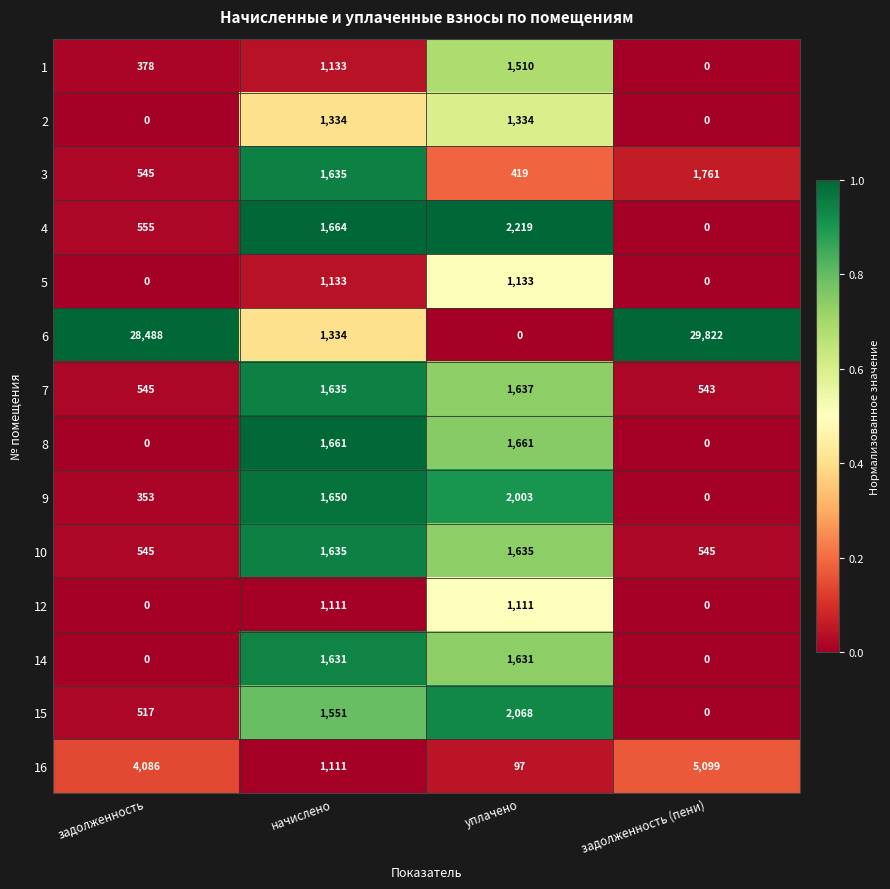

At which category is the sum across all series the highest?

задолженность (пени)